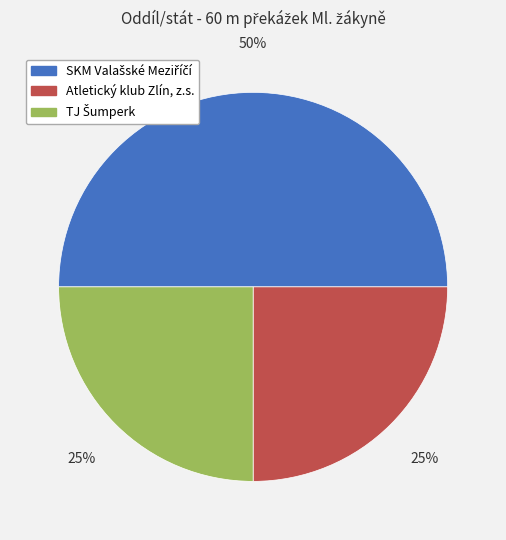

To the nearest percent, what is the average slice percentage?

33%